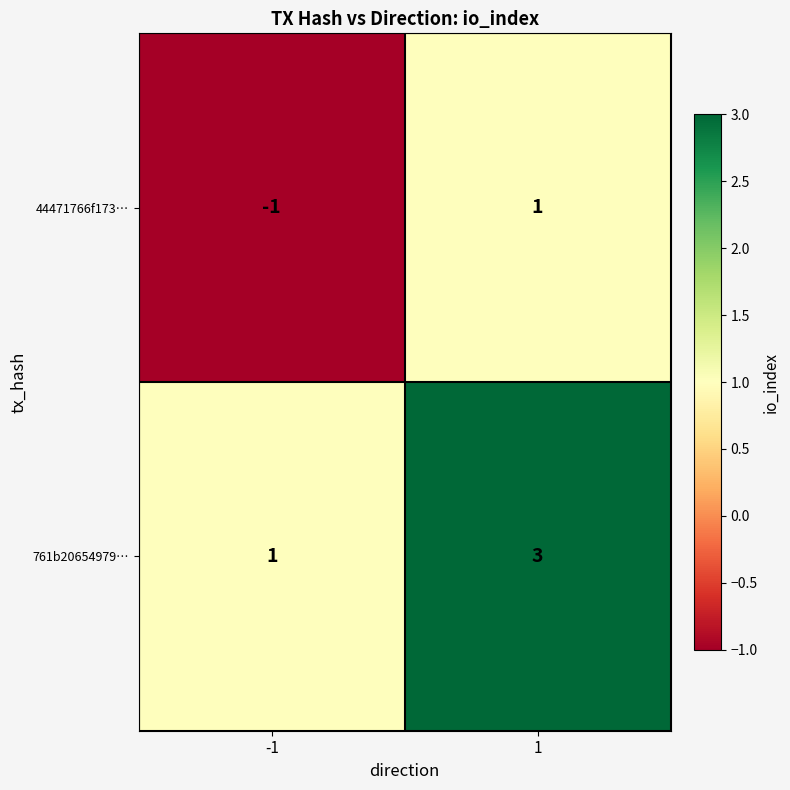

How many data points in 761b20654979… are less than 3?

1